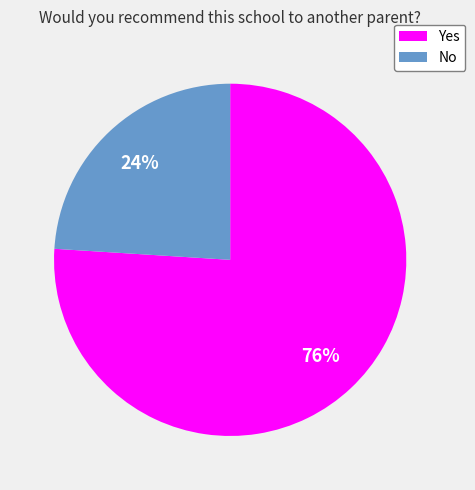

Rank the categories by value from lowest to highest.

No, Yes